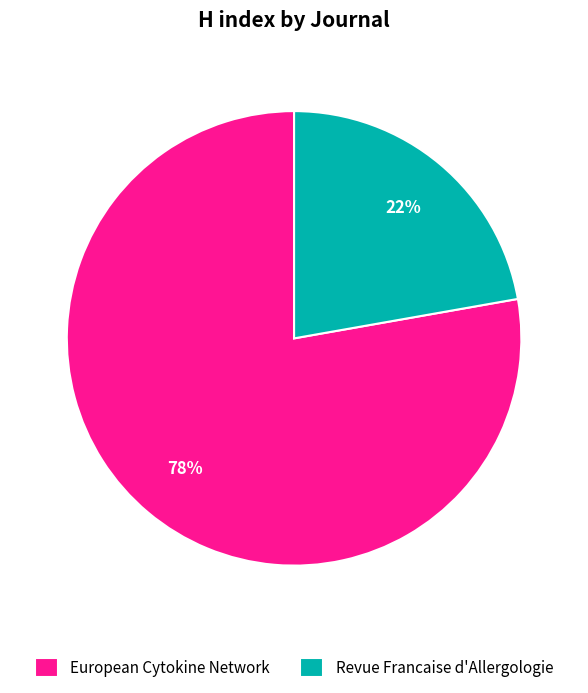

What percentage is the European Cytokine Network slice, to the nearest percent?

78%